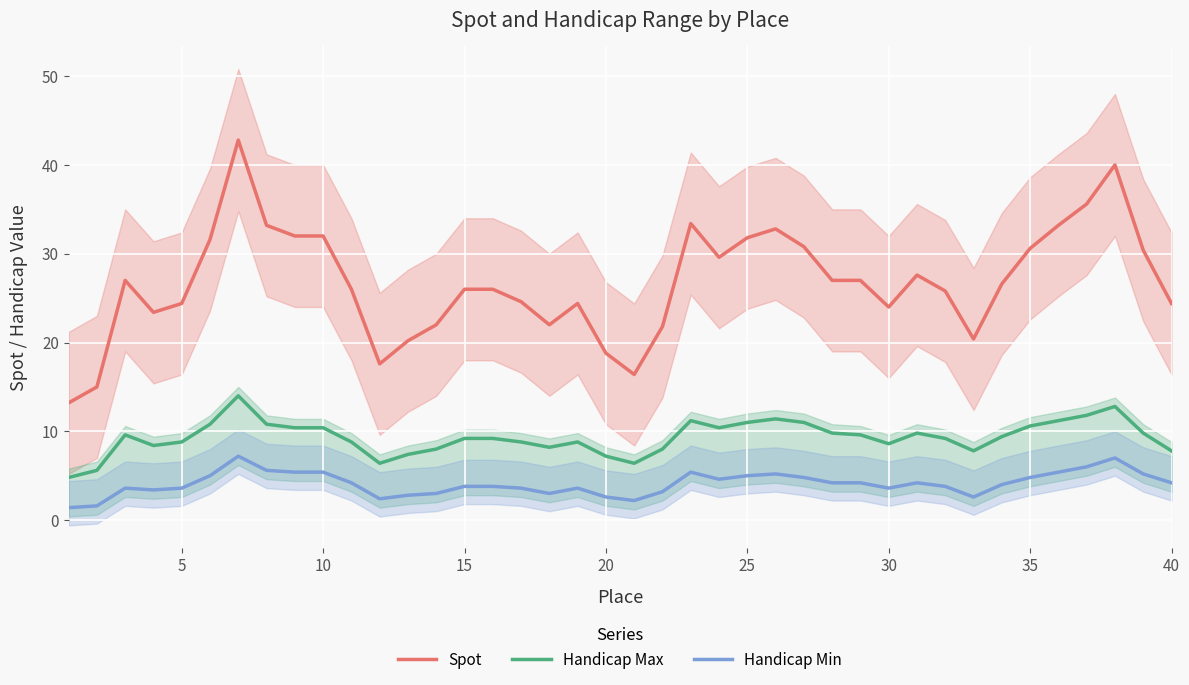

True or false: Handicap Max and Spot intersect in this chart.

False